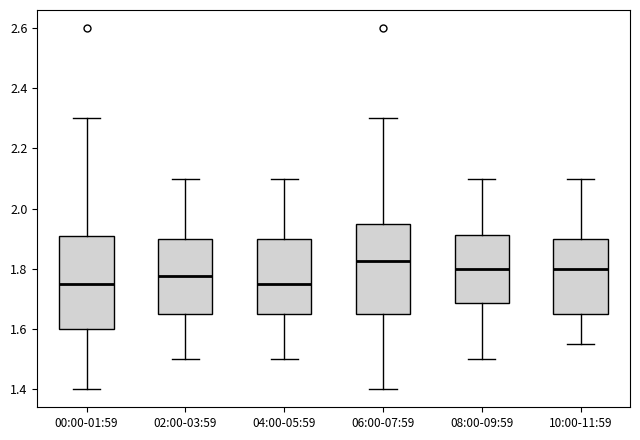

Where does the upper whisker of the box for 04:00-05:59 end on the y-axis? The values are not printed on the chart, so give them approximately, as read against the axis.

2.10